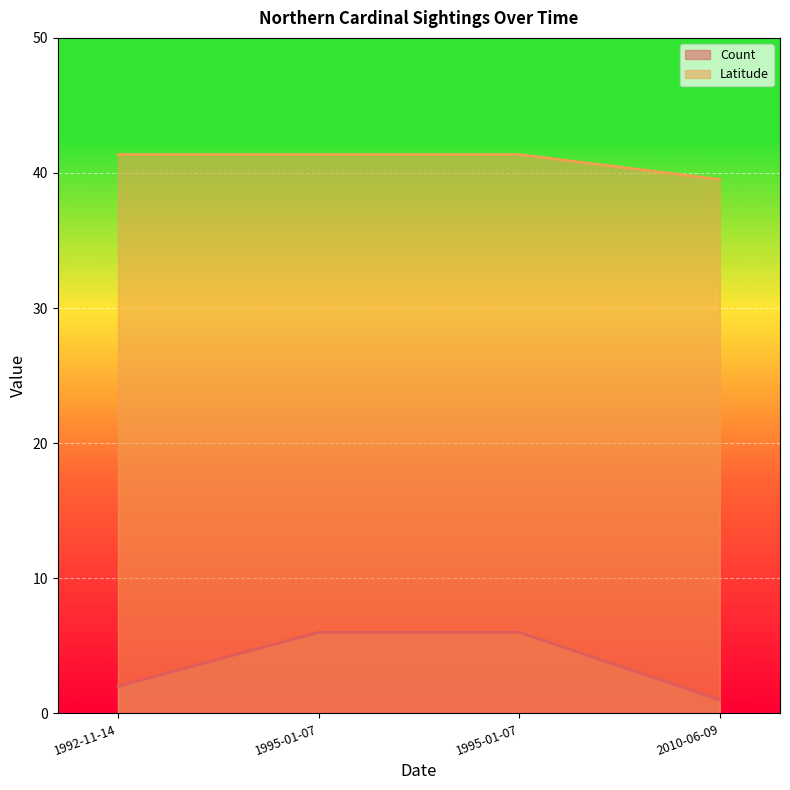

Where is Count nearest to the value 3?

1992-11-14